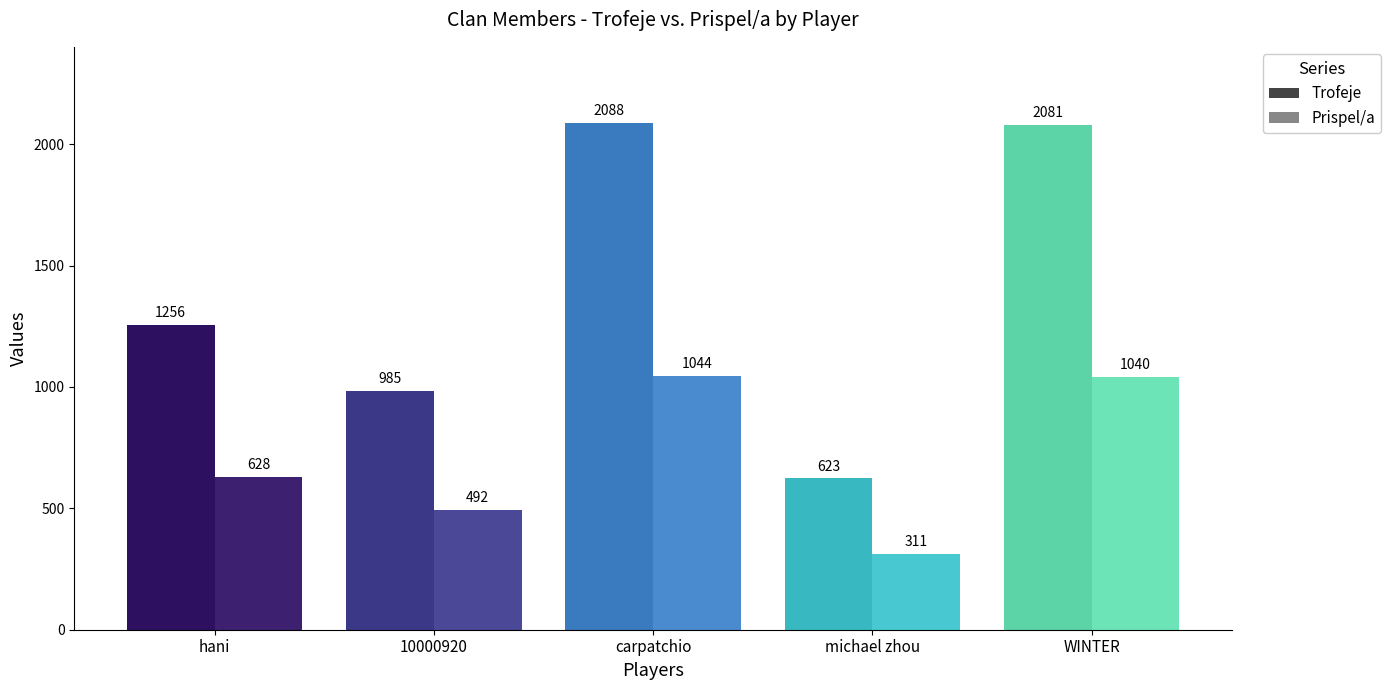

How many bars are there in total?

10